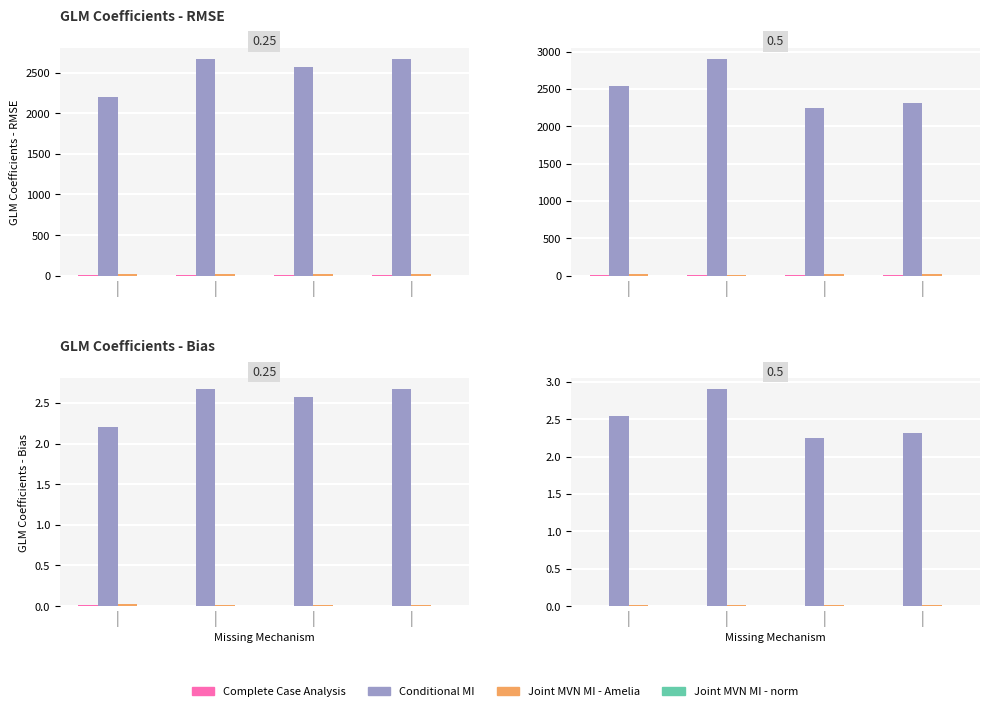

What is the label of the 2nd bar from the right?

|